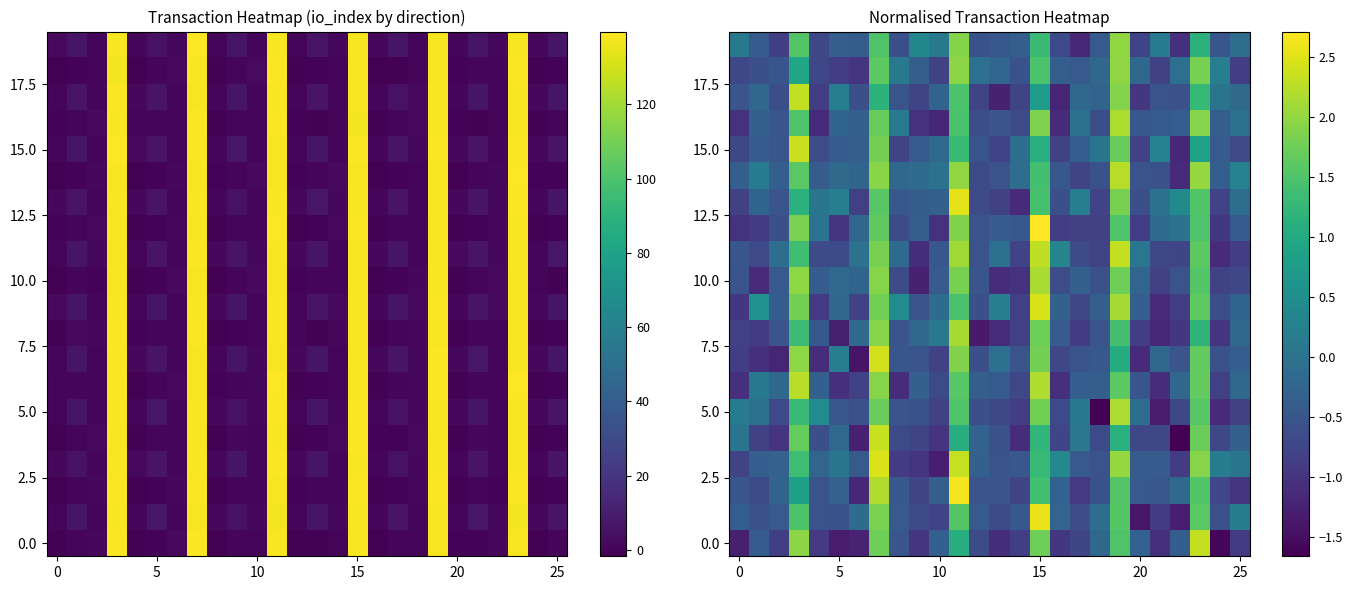

Between 10 and 18, which is larger?

18